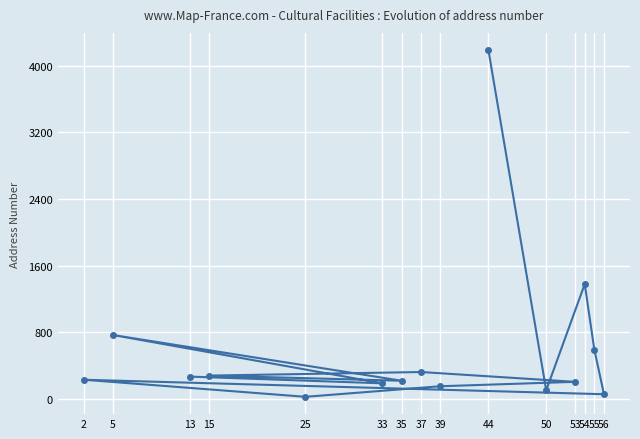

How many interior local valleys (lower than both neighbors) does the data have?

5